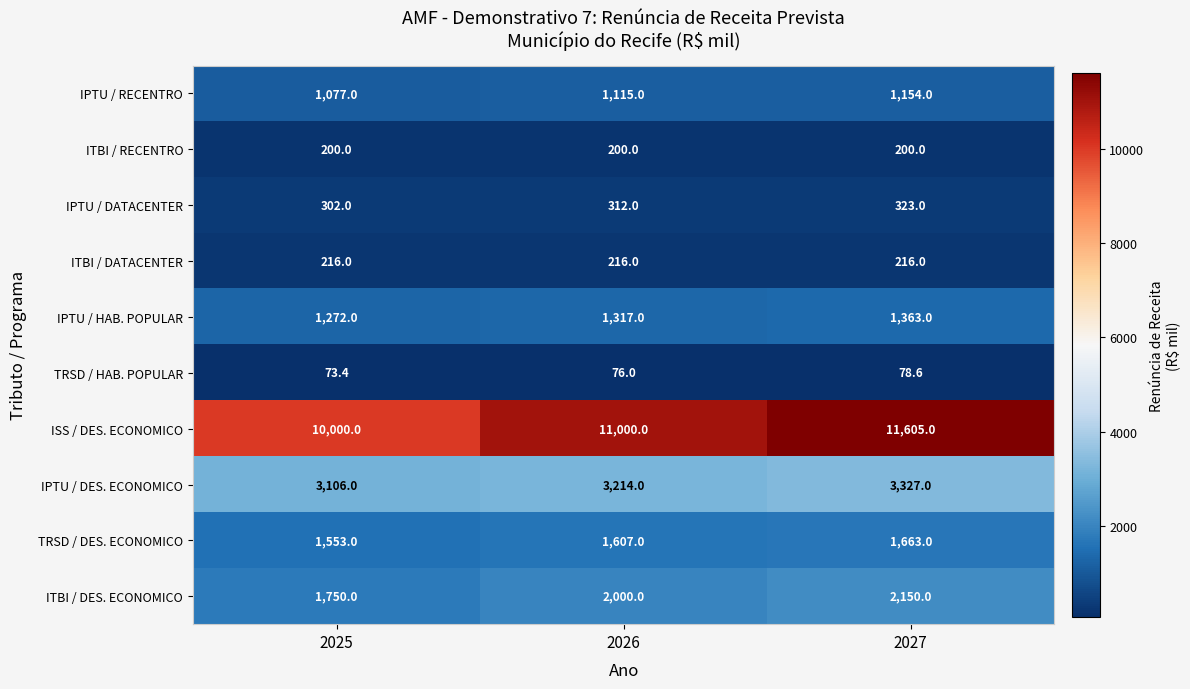

Read the IPTU / DES. ECONOMICO value at 2026.

3214.0